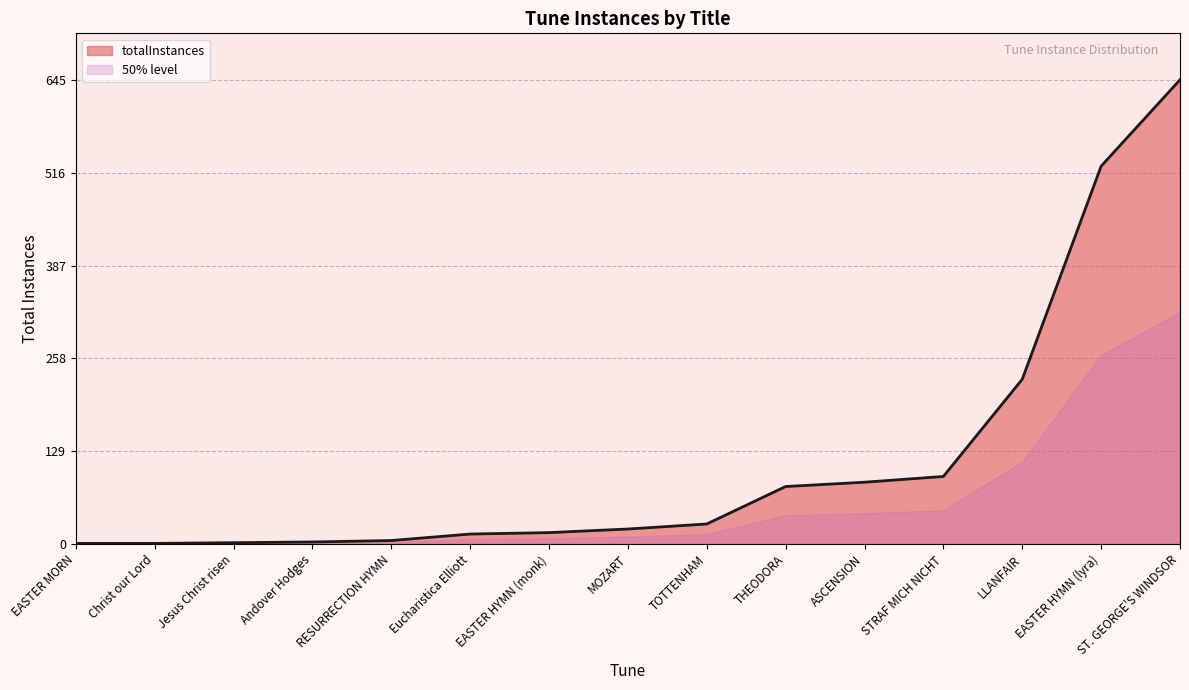

What is the maximum value for 50% level?

322.5